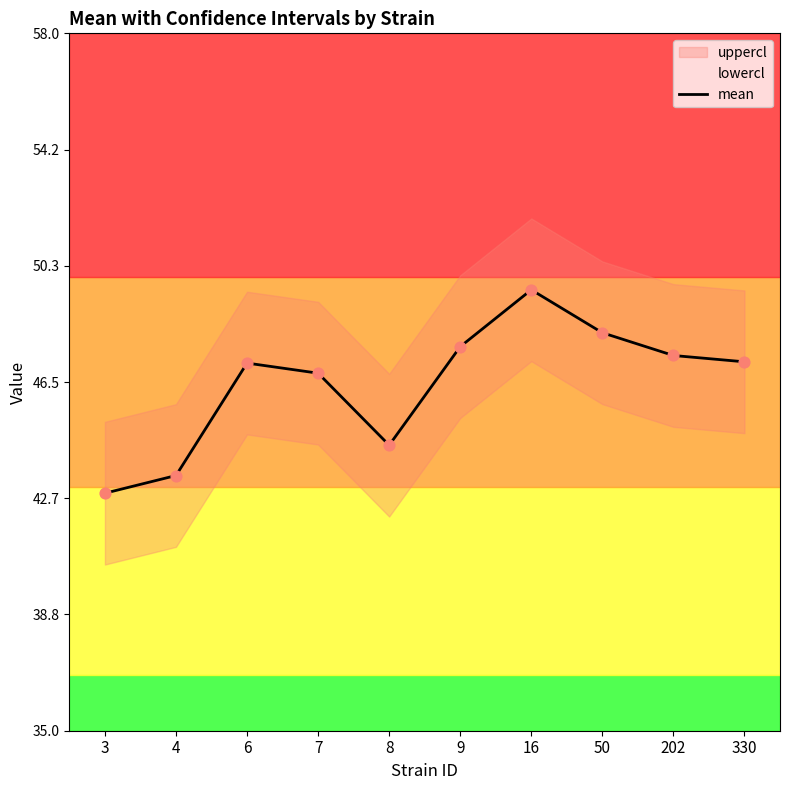

Which has a higher value, 330 or 50?

50